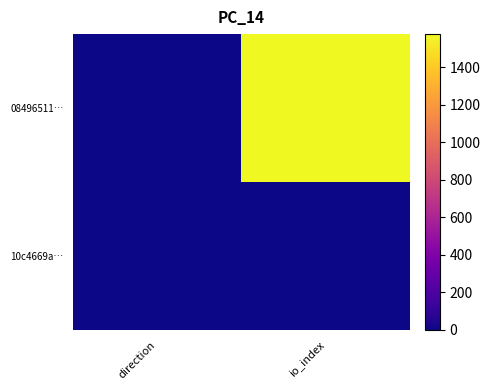

Which series has the largest total across all categories?

08496511…